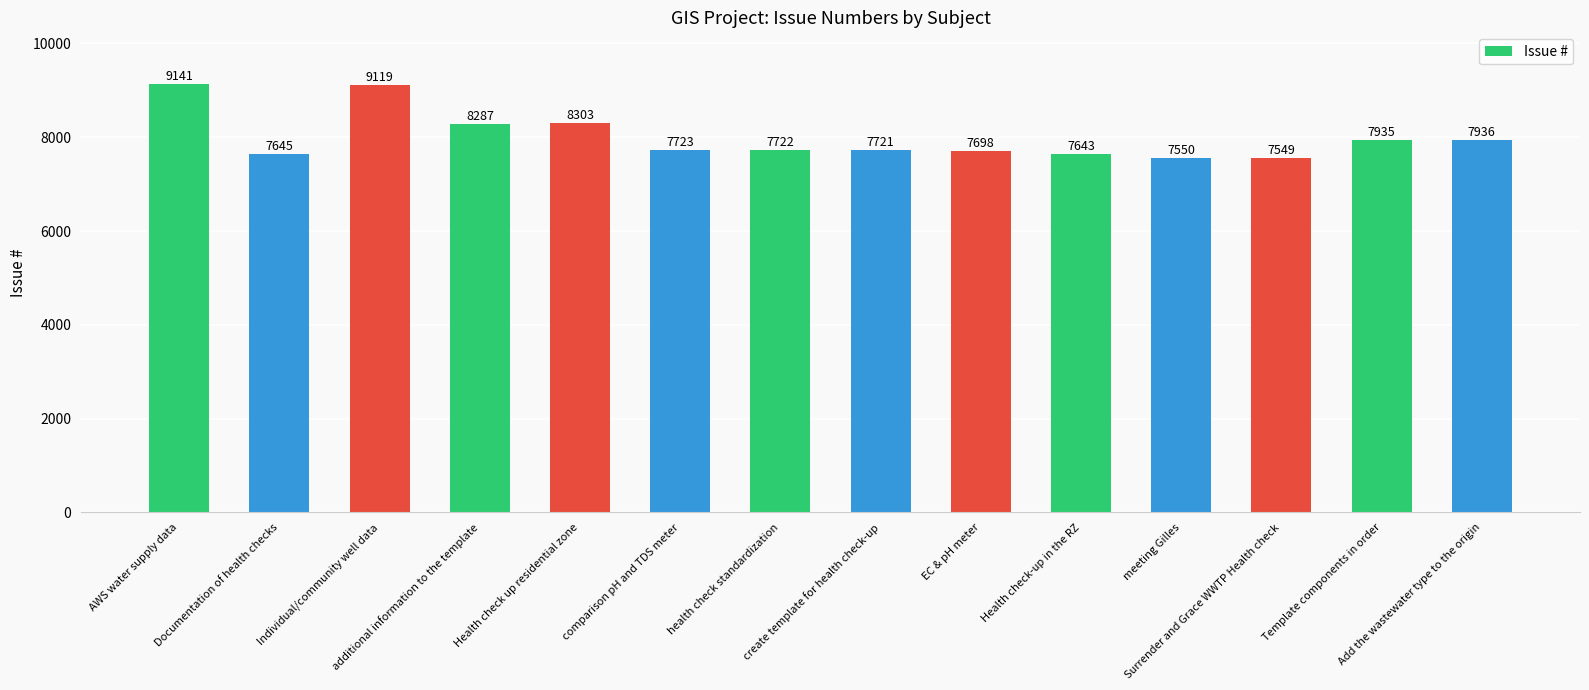

Reading left to right, extract all data points from this chart.

9141	7645	9119	8287	8303	7723	7722	7721	7698	7643	7550	7549	7935	7936